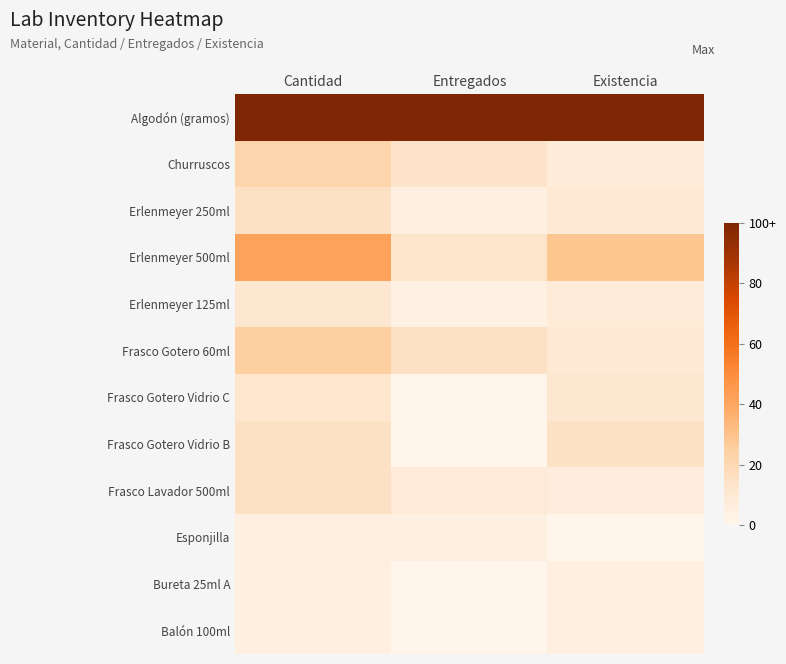

Rank the series at Existencia from highest to lowest value.

Algodón (gramos), Erlenmeyer 500ml, Frasco Gotero Vidrio B, Frasco Gotero Vidrio C, Erlenmeyer 250ml, Frasco Gotero 60ml, Churruscos, Erlenmeyer 125ml, Frasco Lavador 500ml, Bureta 25ml A, Balón 100ml, Esponjilla